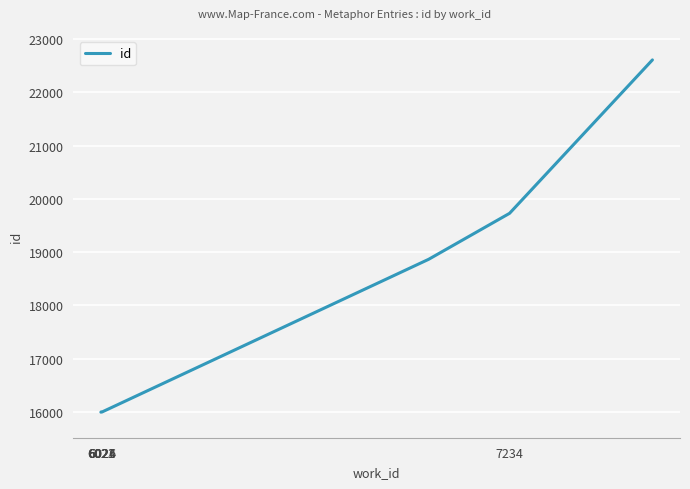

What is the smallest value displayed?

15995